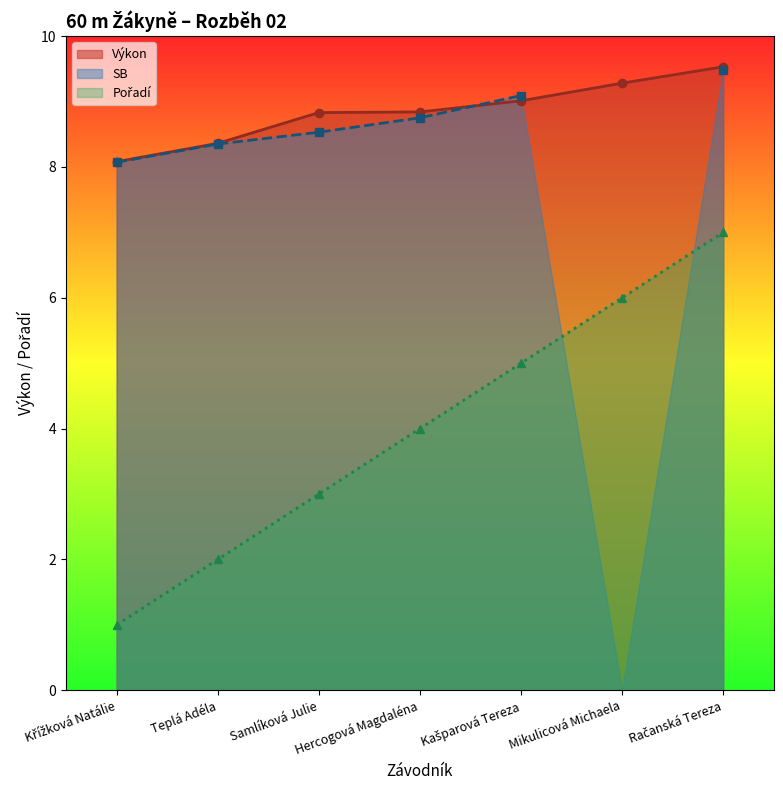

True or false: Pořadí and Výkon cross at least once.

False